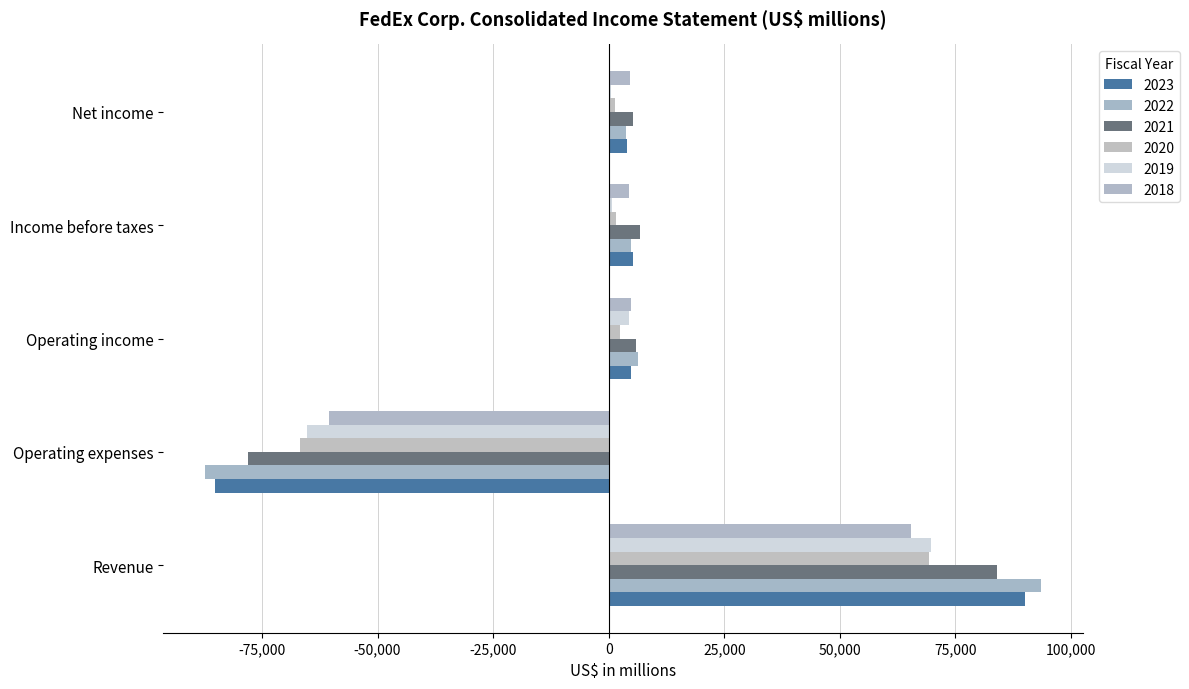

How many values in 2023 are above zero?

4